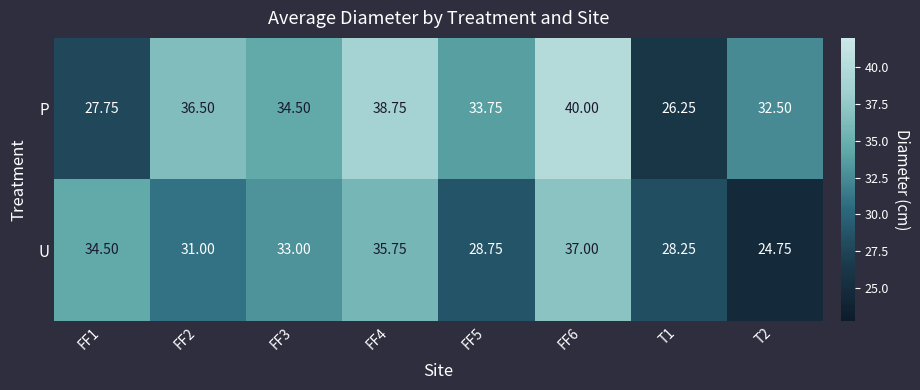

Is the value of U at FF5 greater than the value of P at T1?

Yes